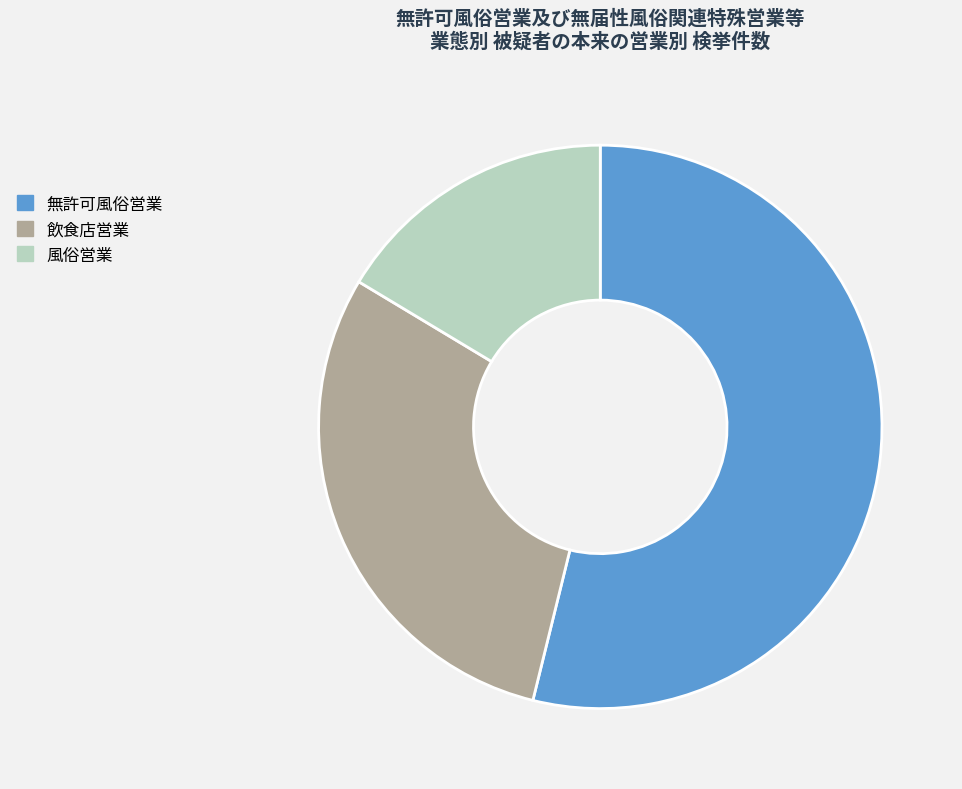

Which category has the smallest portion of the pie?

風俗営業